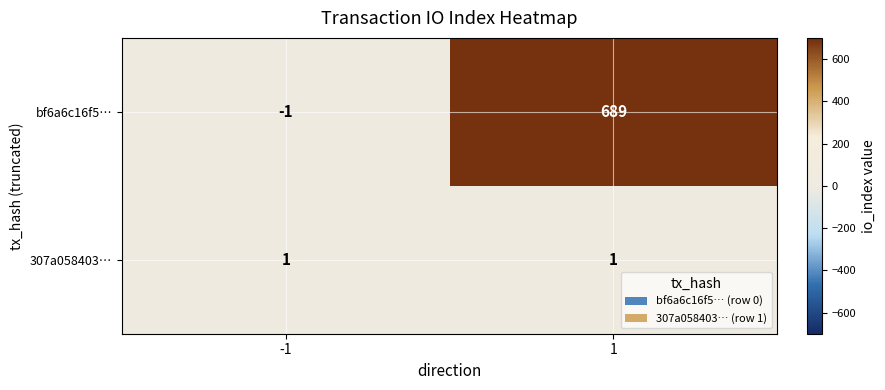

The bf6a6c16f5… series shows -2 at -1. True or false?

False